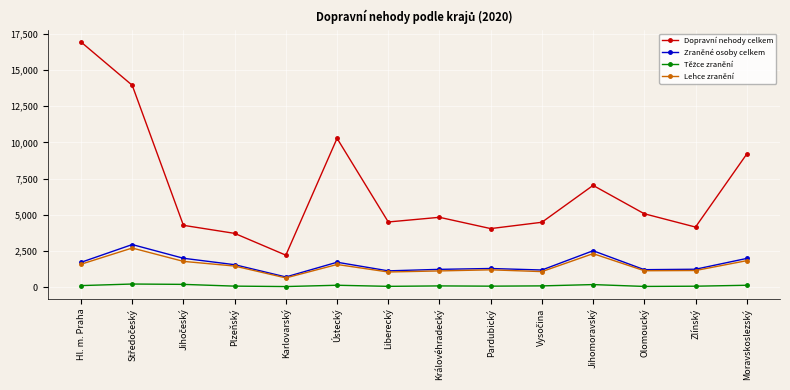

How many interior local peaks does the Zraněné osoby celkem series have?

4